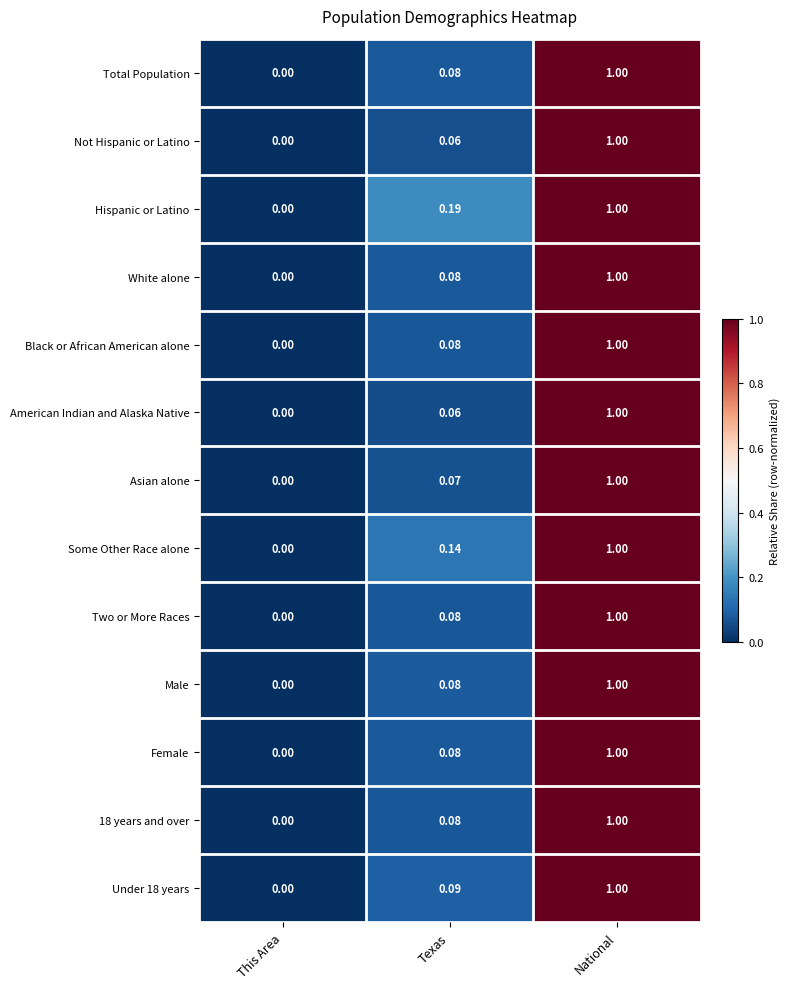

At which category is the sum across all series the highest?

National